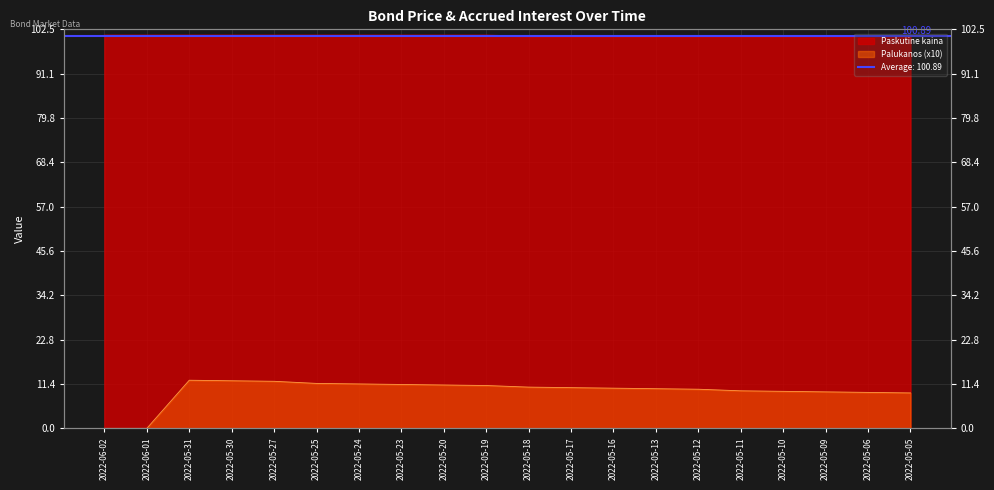

The Paskutine kaina series shows 100.7 at 2022-05-10. True or false?

True